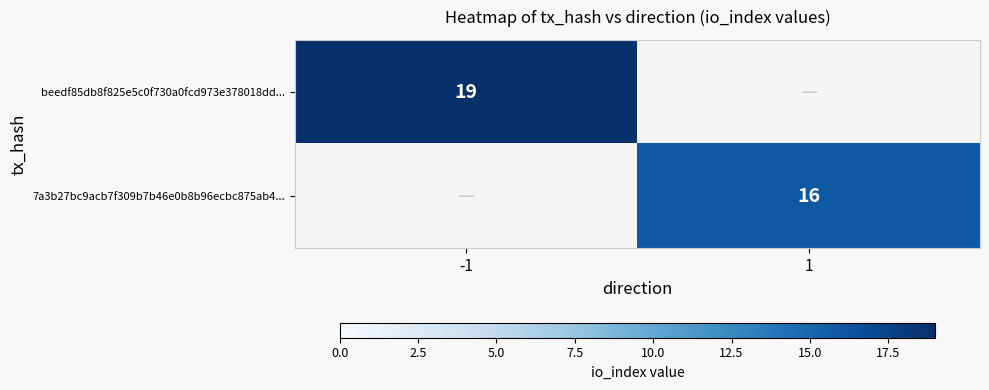

Which has a higher value, 1 or -1?

-1